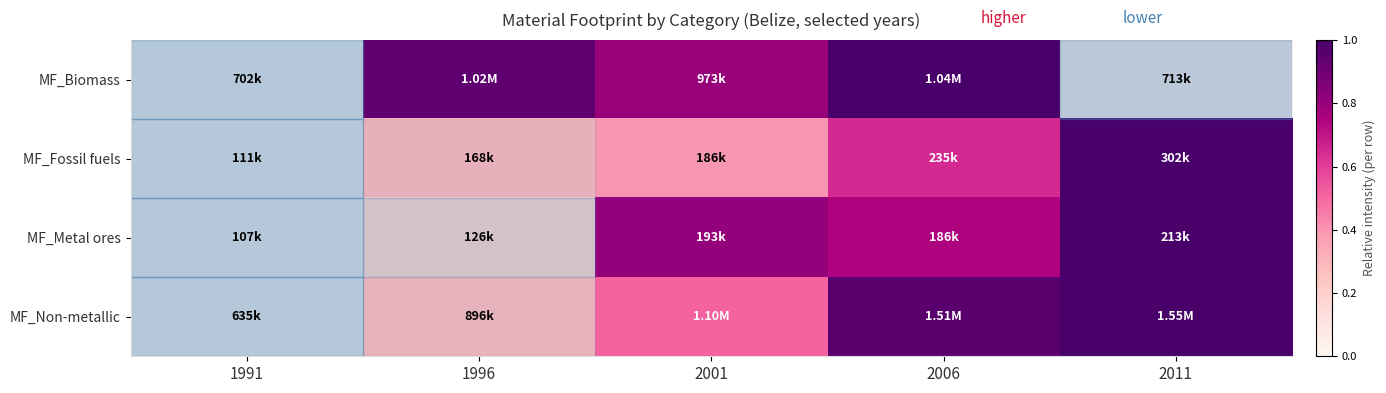

At which label does row_0 reach its peak?

2006